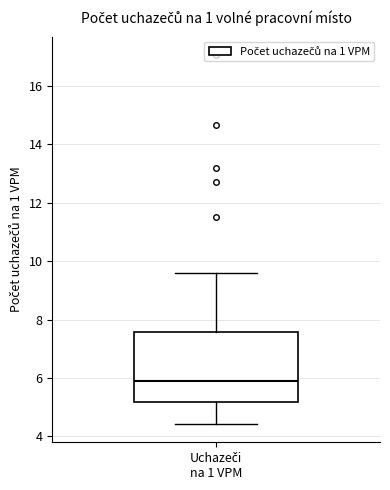

Read this box plot against the y-axis: the position of the median line, the range covered by the box, and the ends of both whiskers. The values are not printed on the chart, so give them approximately, as read against the axis.

median 5.8, box 5.2 to 7.6, whiskers 4.4 to 9.6